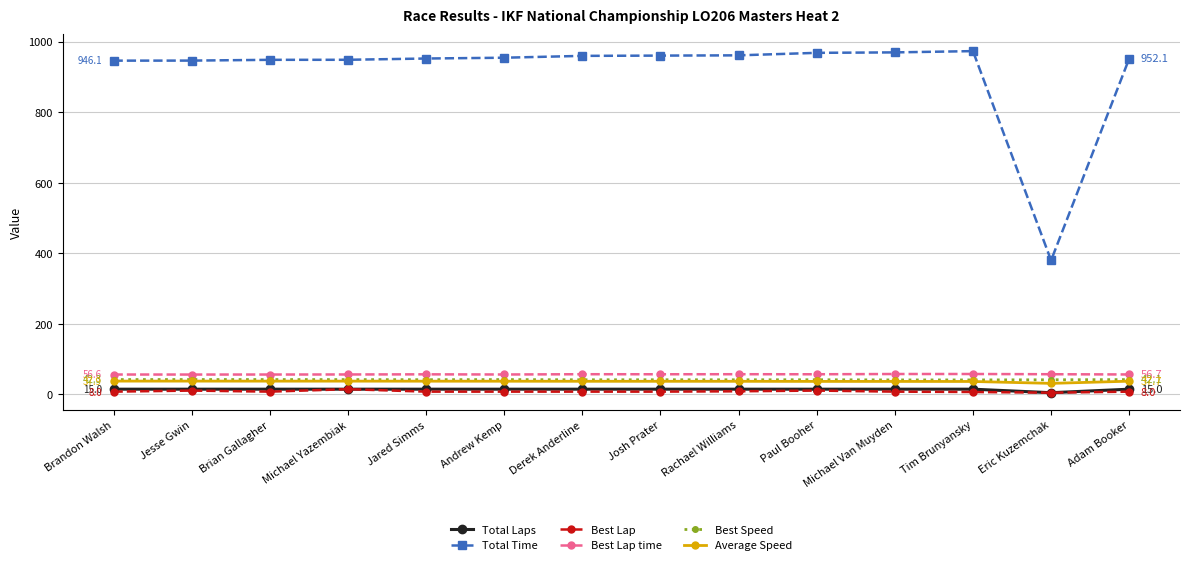

What is the label of the 12th point from the left?

Tim Brunyansky